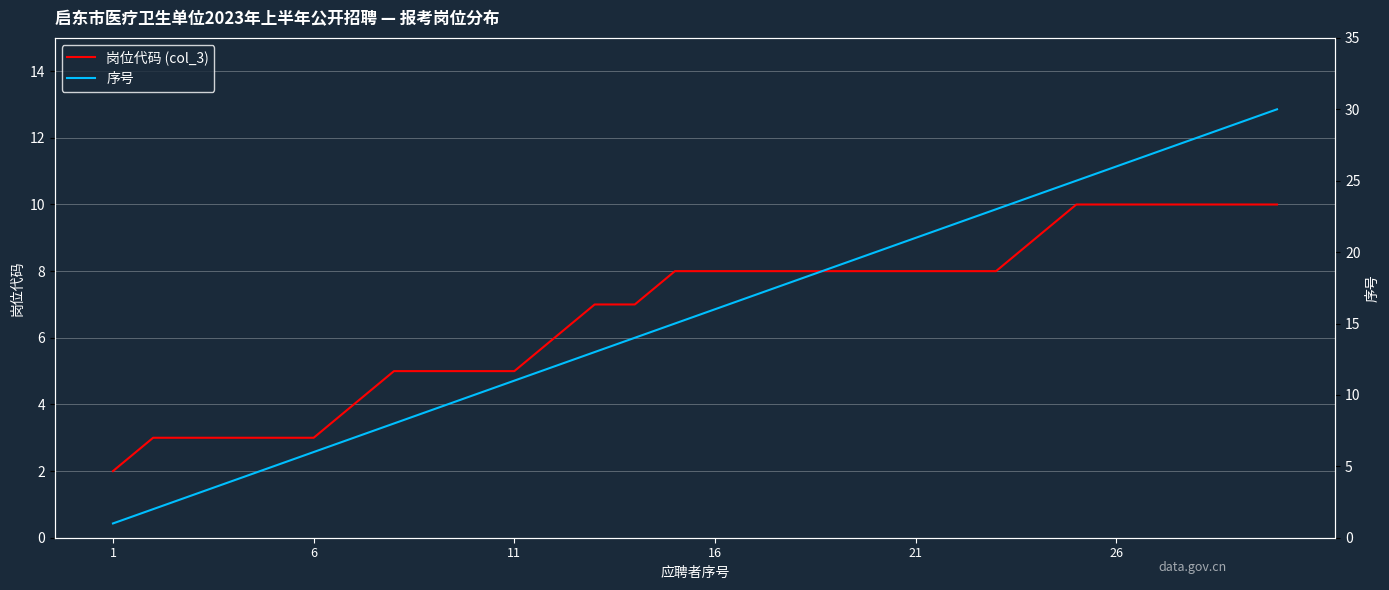

The value of 岗位代码 (col_3) at 6 is 3. True or false?

True